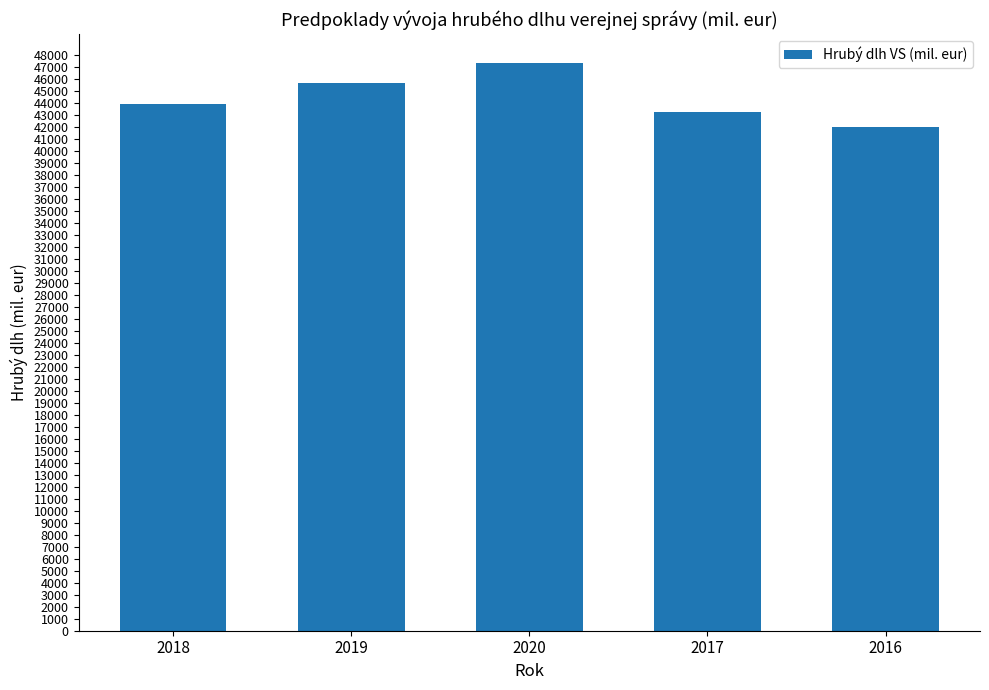

What value does the data have at 2017?

43230